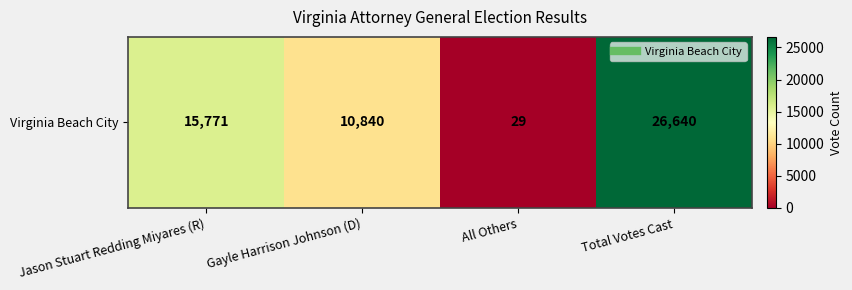

Reading left to right, transcribe all the data shown in this chart.

15771	10840	29	26640